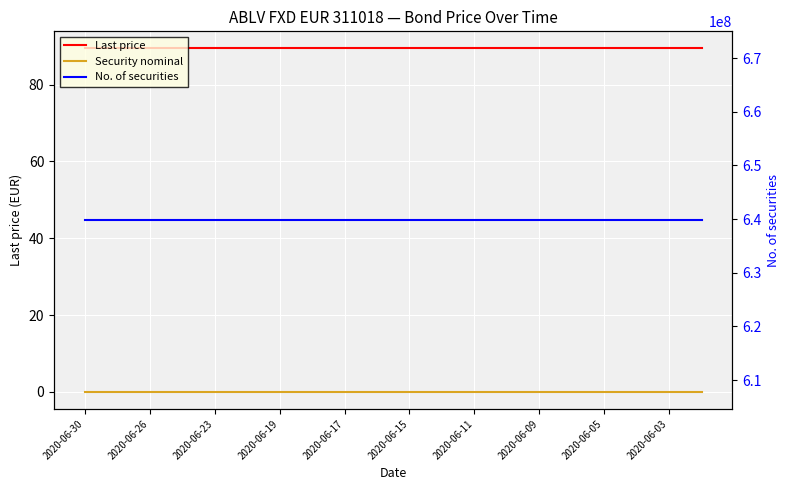

Which category has the highest value in the Security nominal series?

2020-06-30